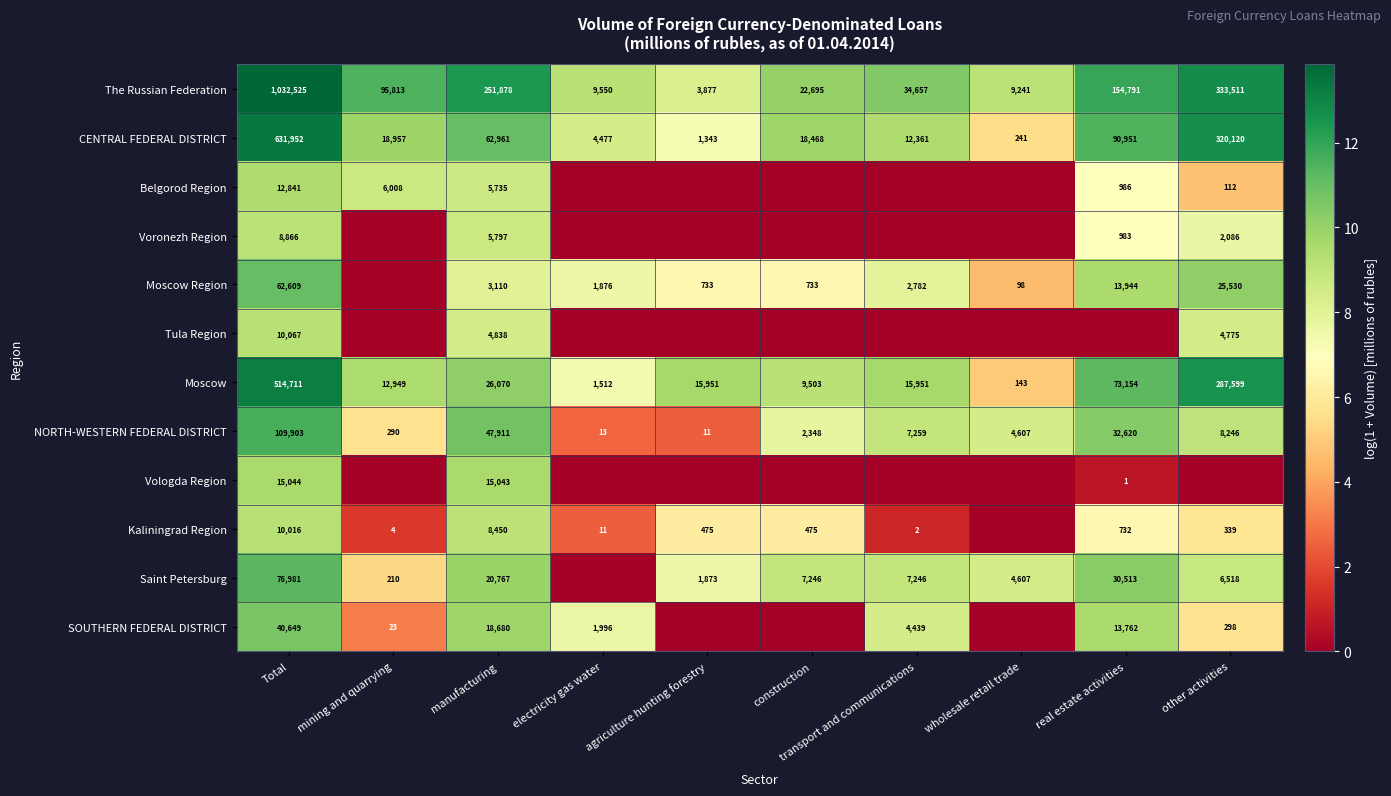

Where does the The Russian Federation series first go above 95813?

Total